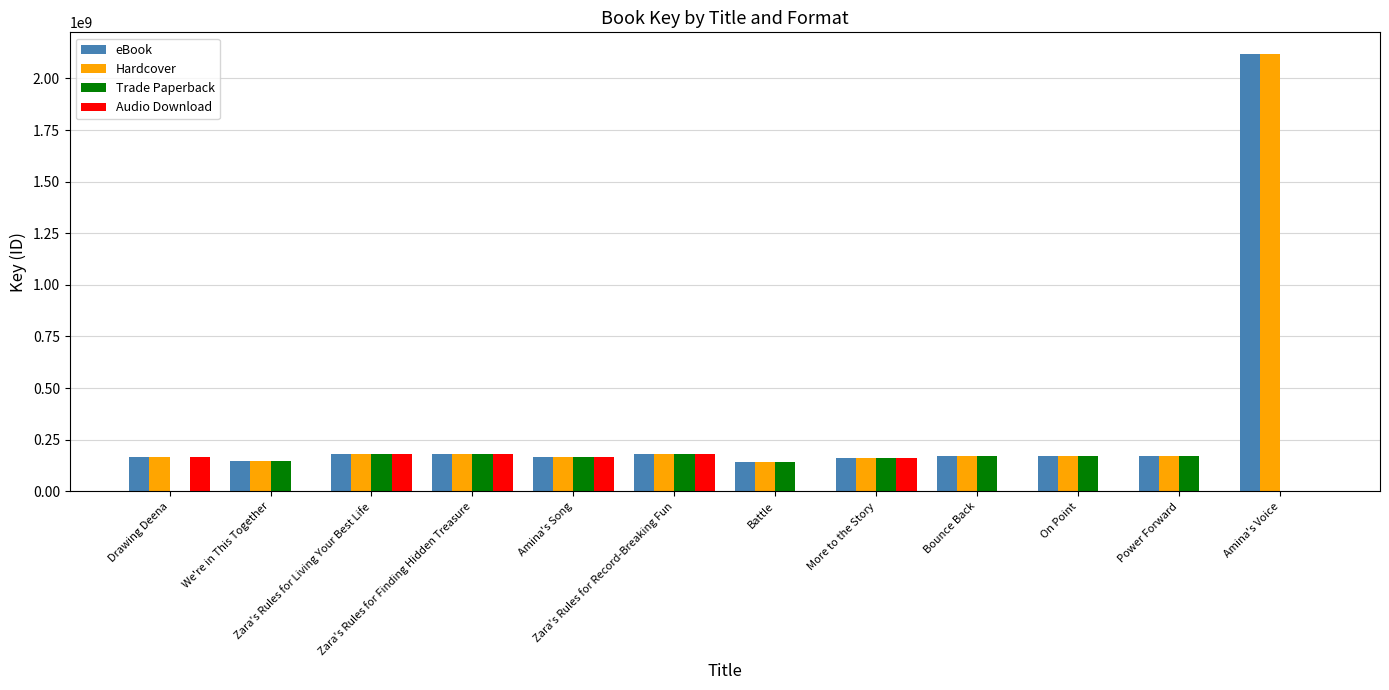

The value of eBook at Battle is 58295734. True or false?

False